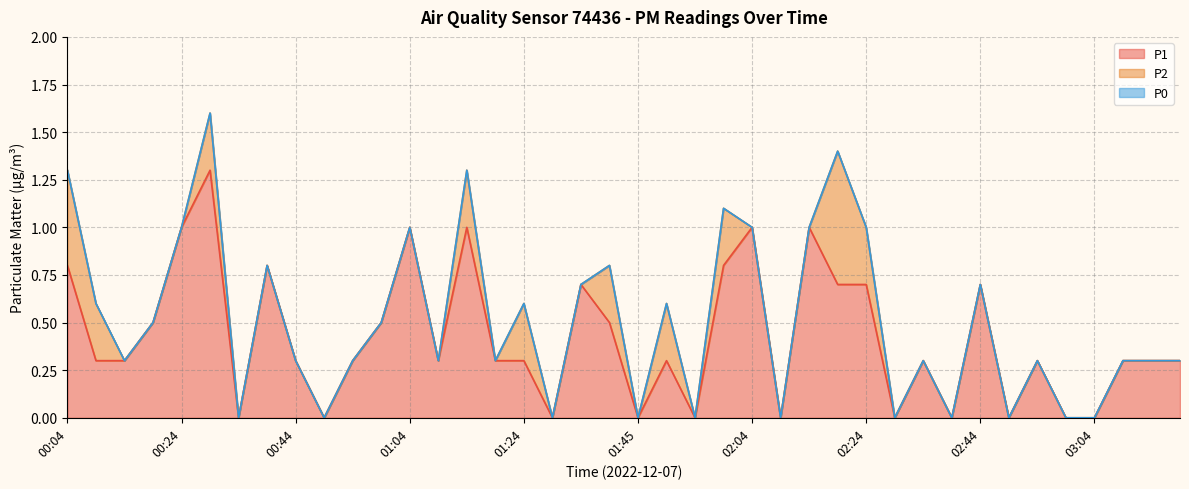

What is the label of the 8th point from the left?

00:39